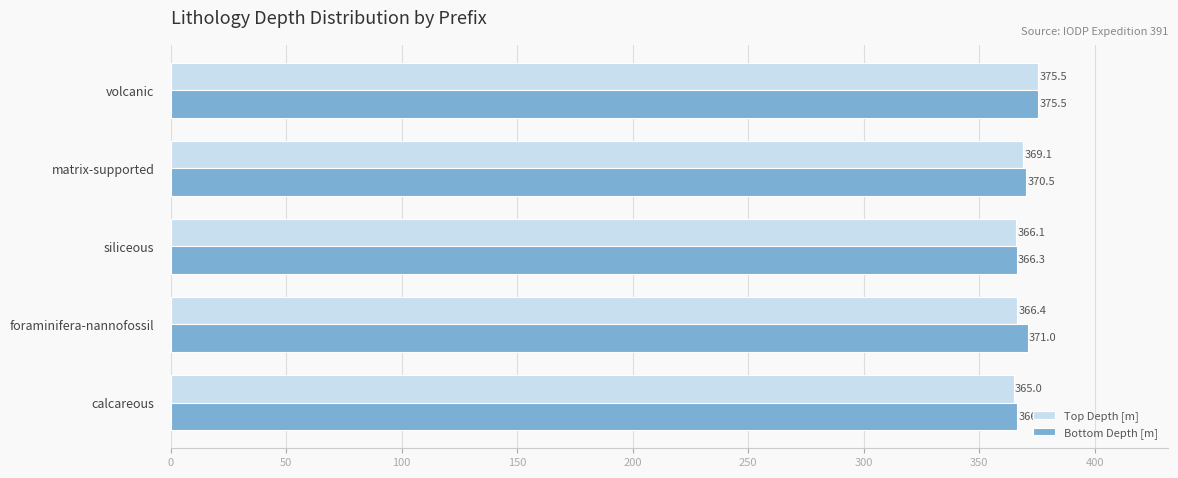

What is the difference between the highest and lowest values at calcareous?

1.4